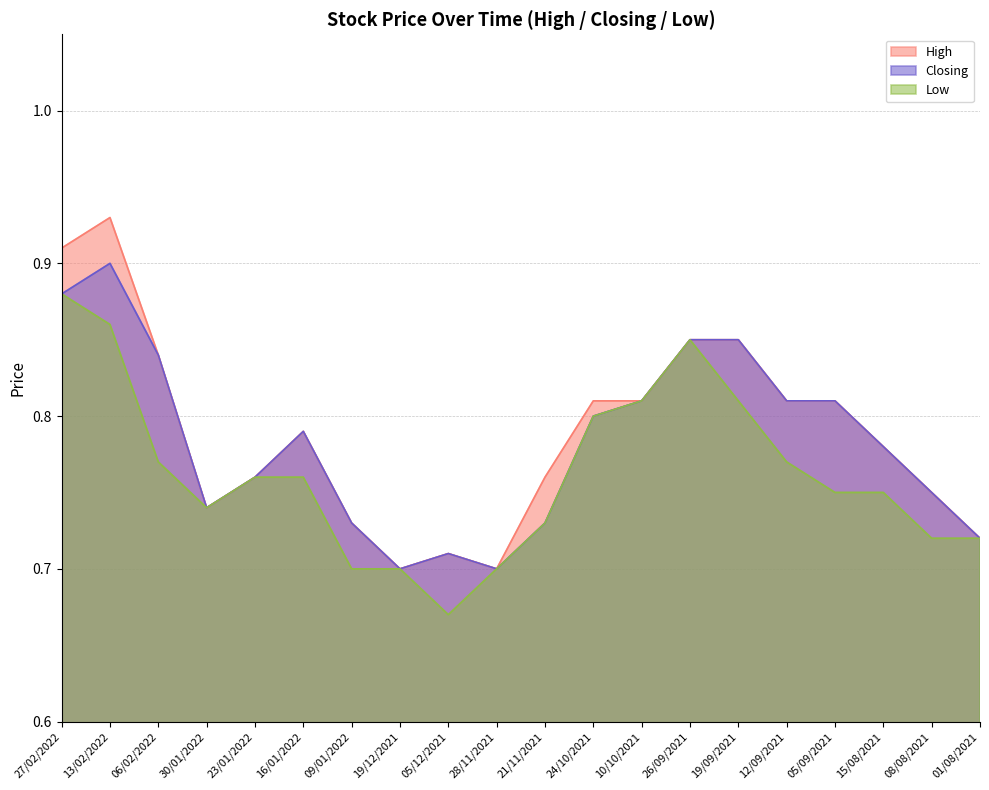

Which category has the lowest value across all series?

05/12/2021